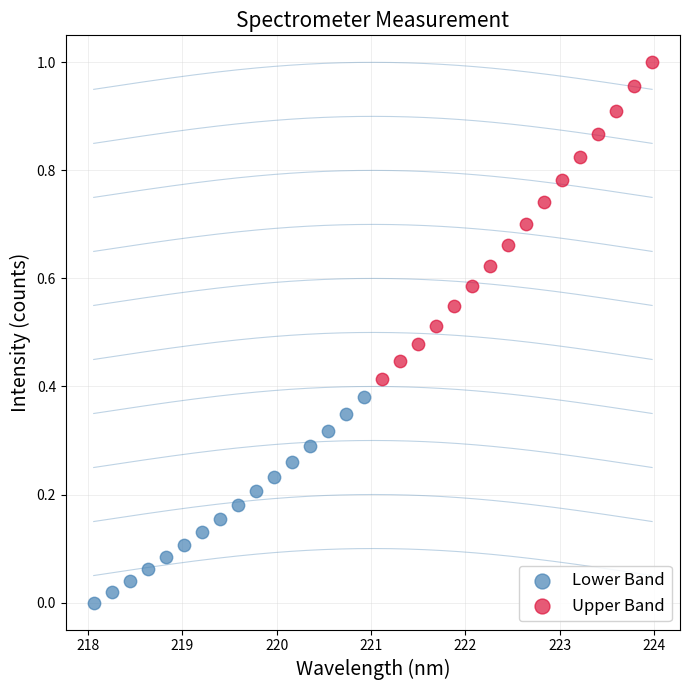

Which series reaches the maximum Y coordinate?

Upper Band